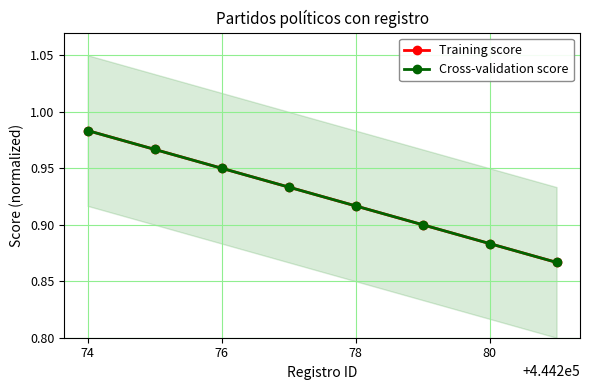

What position from the left is 80?

4